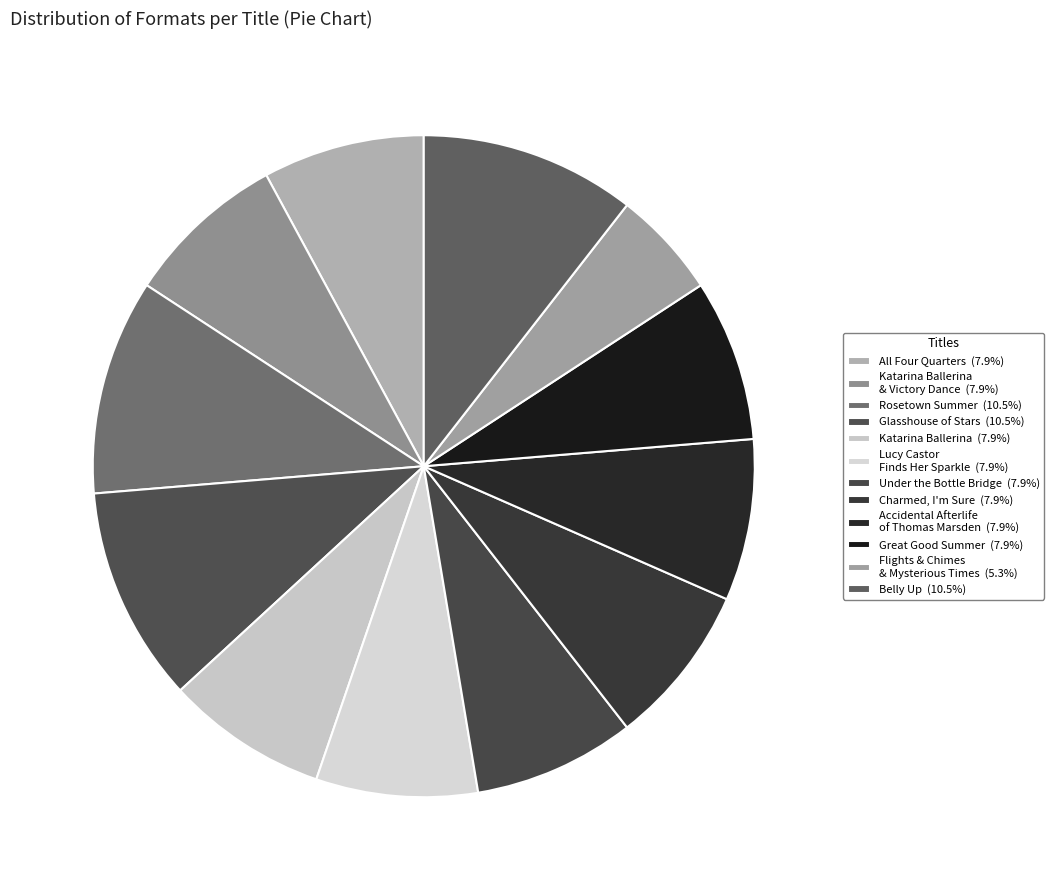

What is the smallest slice in the pie chart?

Flights and Chimes and Mysterious Times